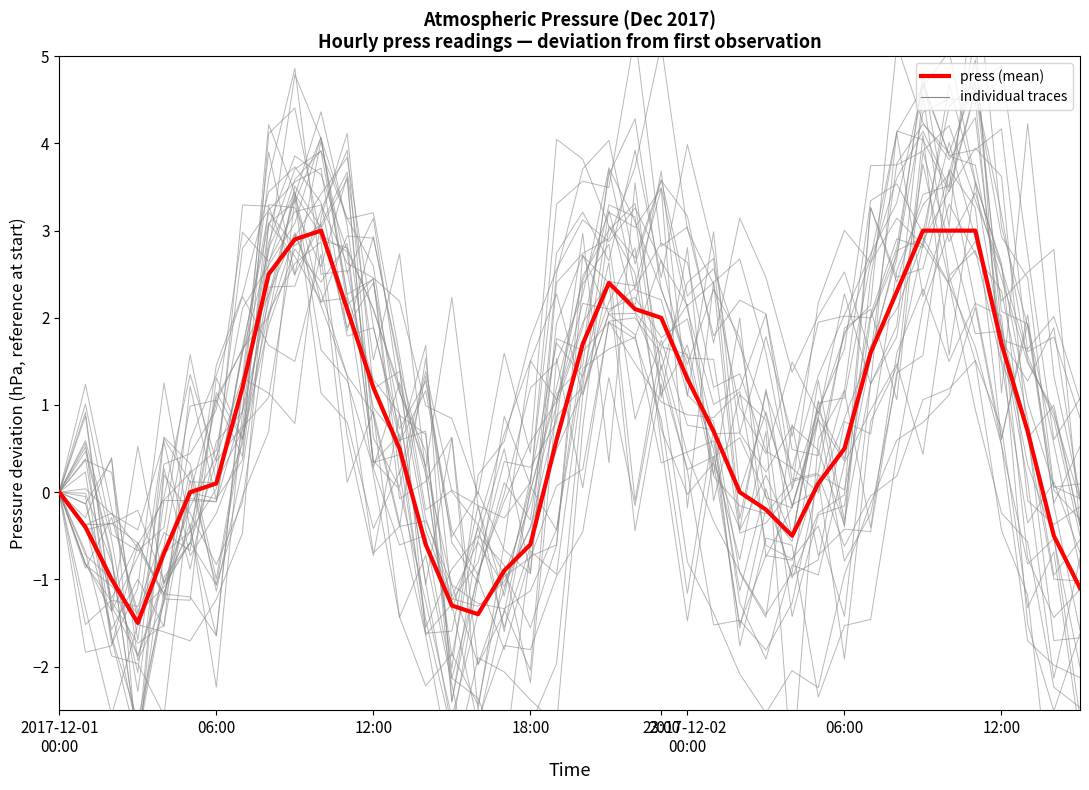

What is the label of the 23rd point from the left?

22:00